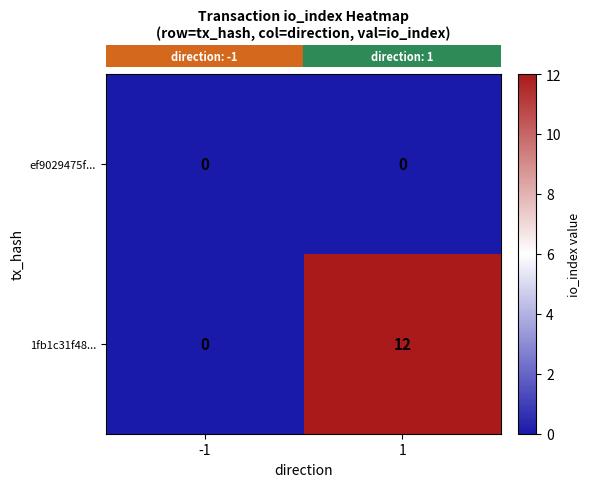

List the series in order of their peak value, highest first.

1fb1c31f48..., ef9029475f...